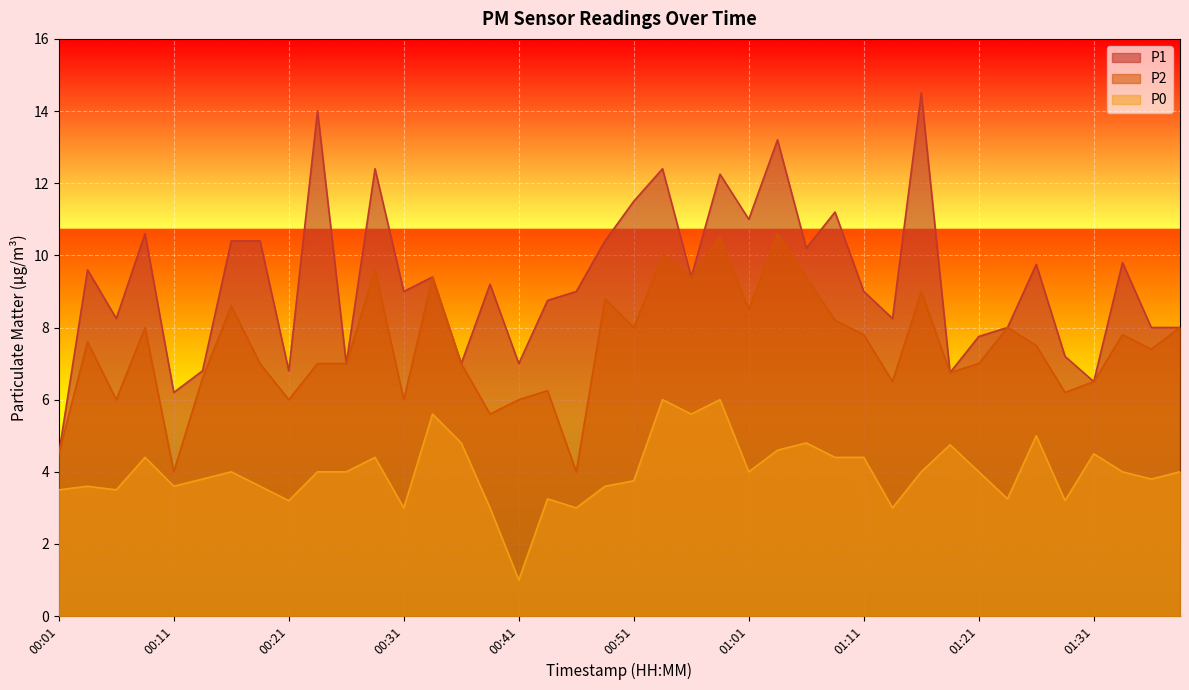

What is the maximum value shown in the chart?

14.5